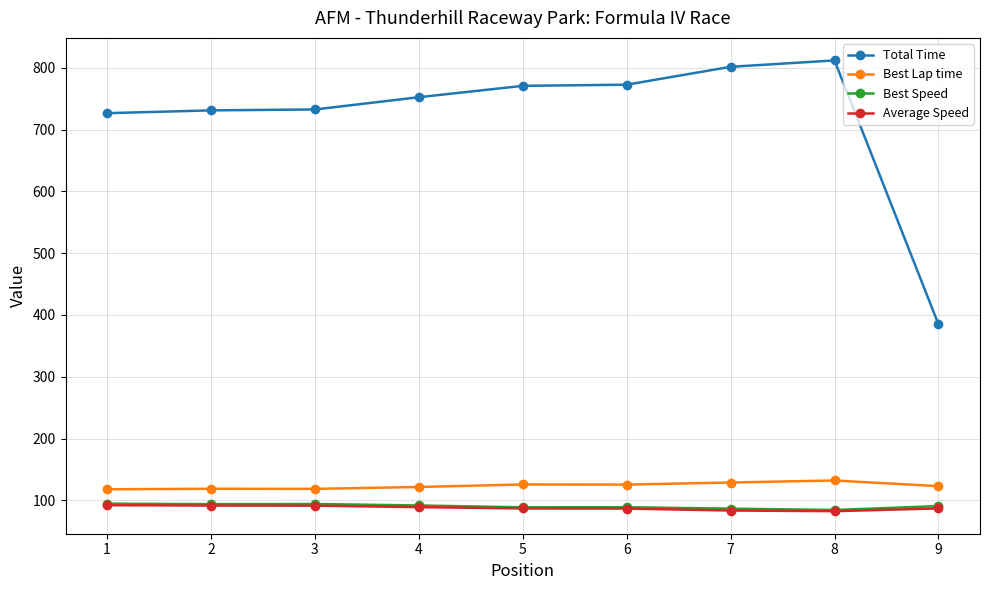

What is the difference between the highest and lowest values at 7?

717.9